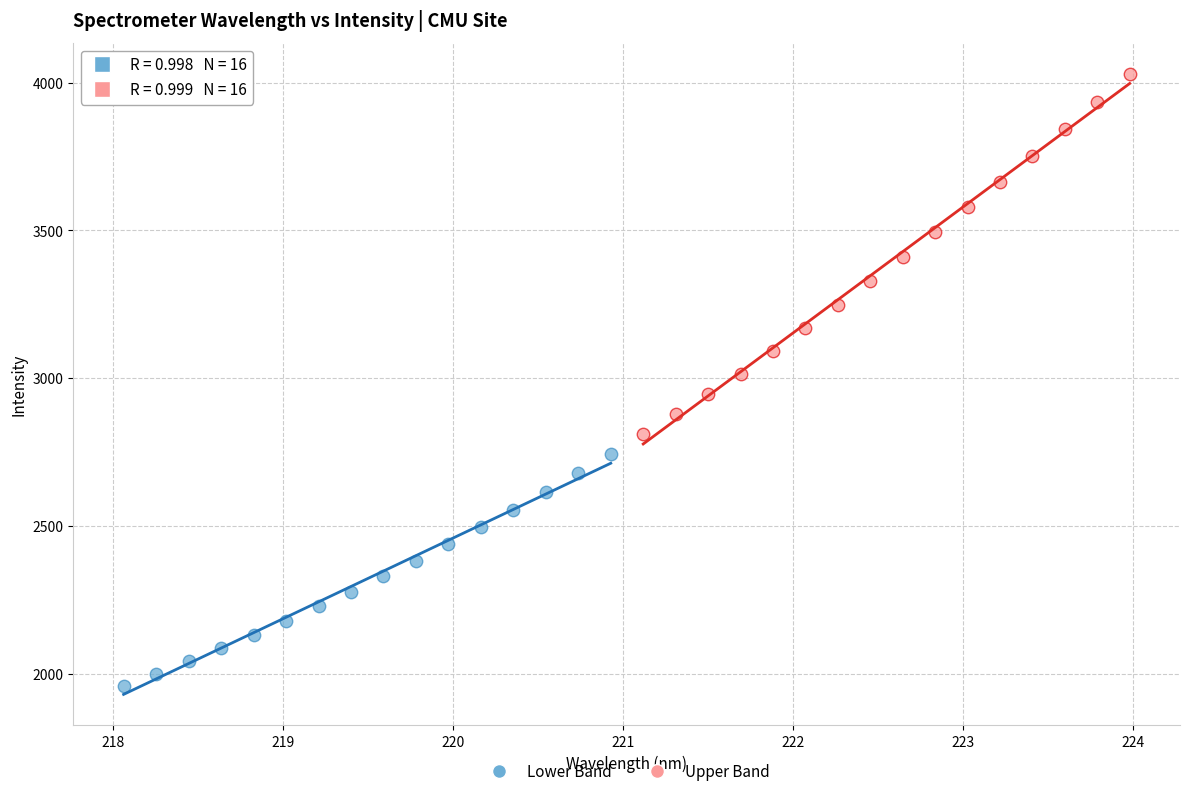

Which series has the largest Y range (max minus min)?

Upper Band